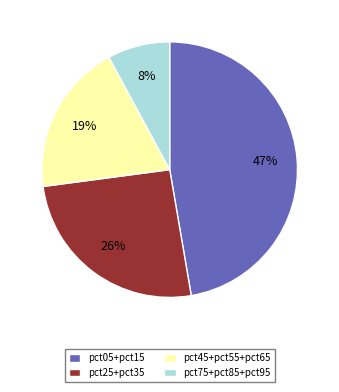

Does any single category account for the majority?

No